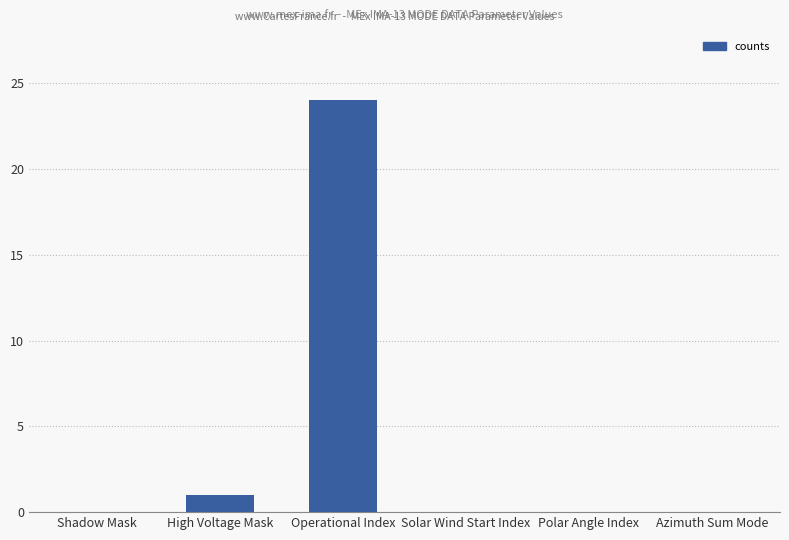

What is the change in value from High Voltage Mask to Solar Wind Start Index?

-1